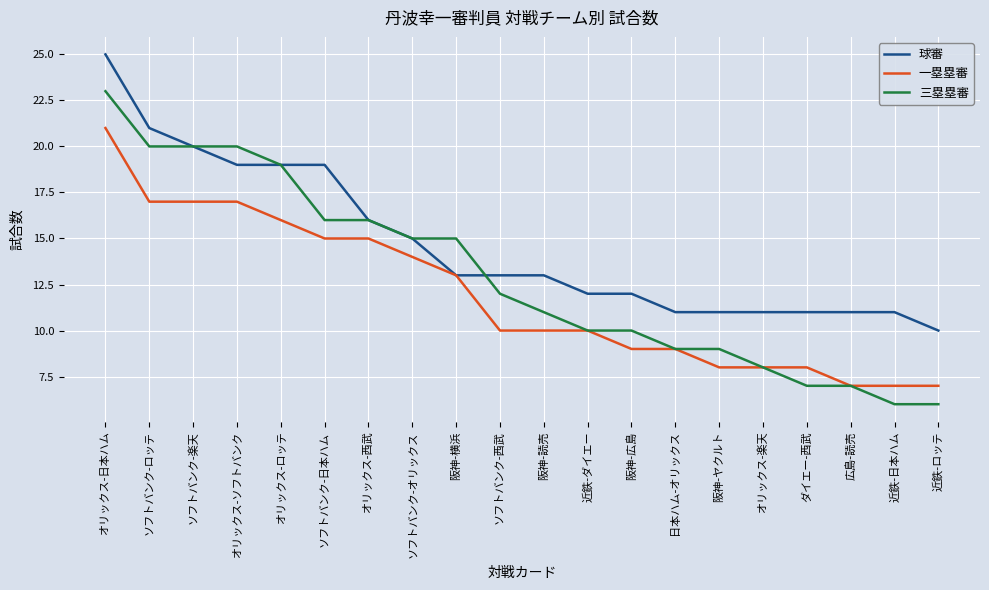

Read the 一塁塁審 value at オリックス-ソフトバンク, to the nearest 5.

15